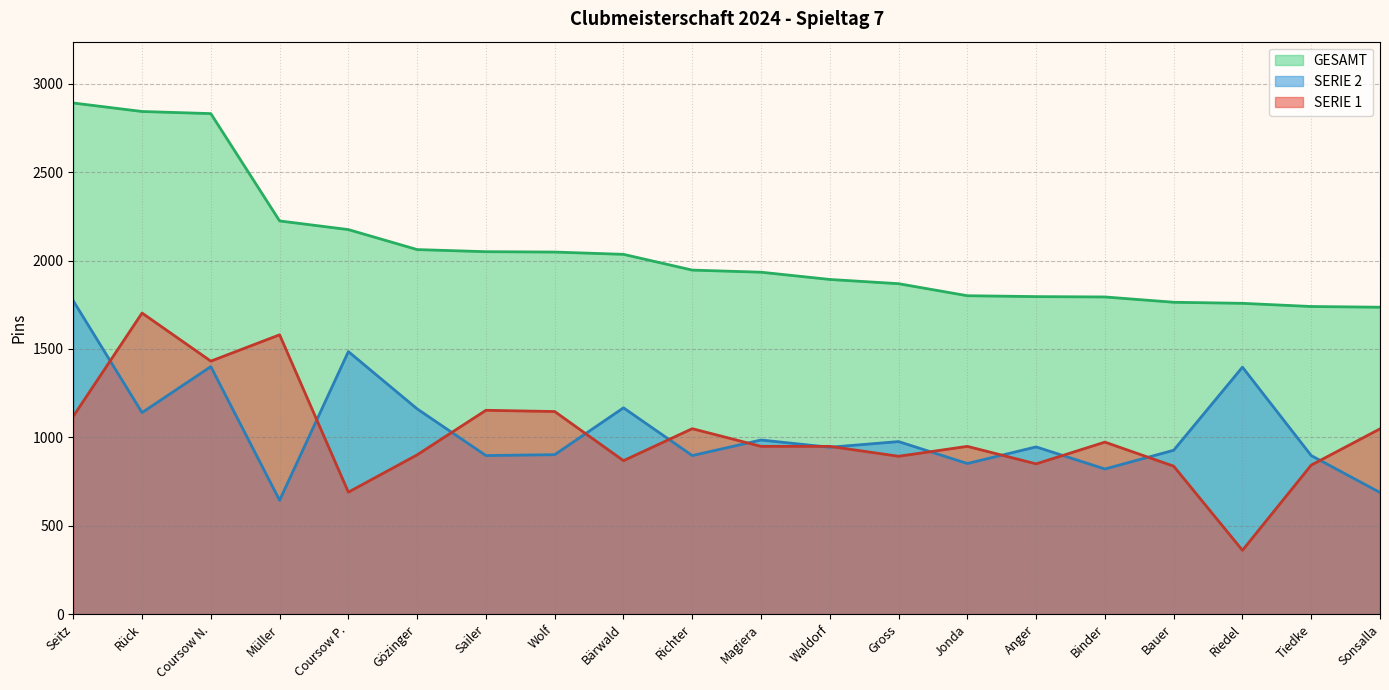

Rank the series by their maximum value, from lowest to highest.

SERIE 1, SERIE 2, GESAMT